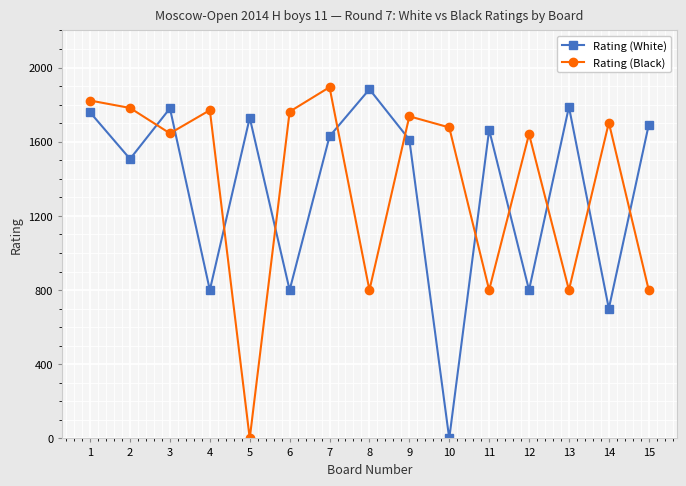

At 10, list the series in order from largest to smallest.

Rating (Black), Rating (White)